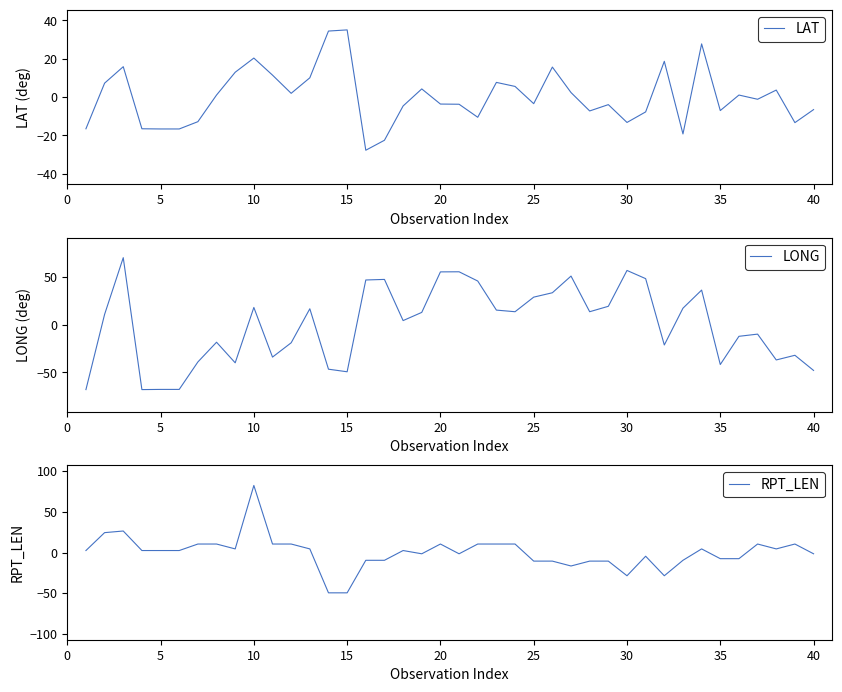

What is the lowest value of the RPT_LEN series?

-49.5